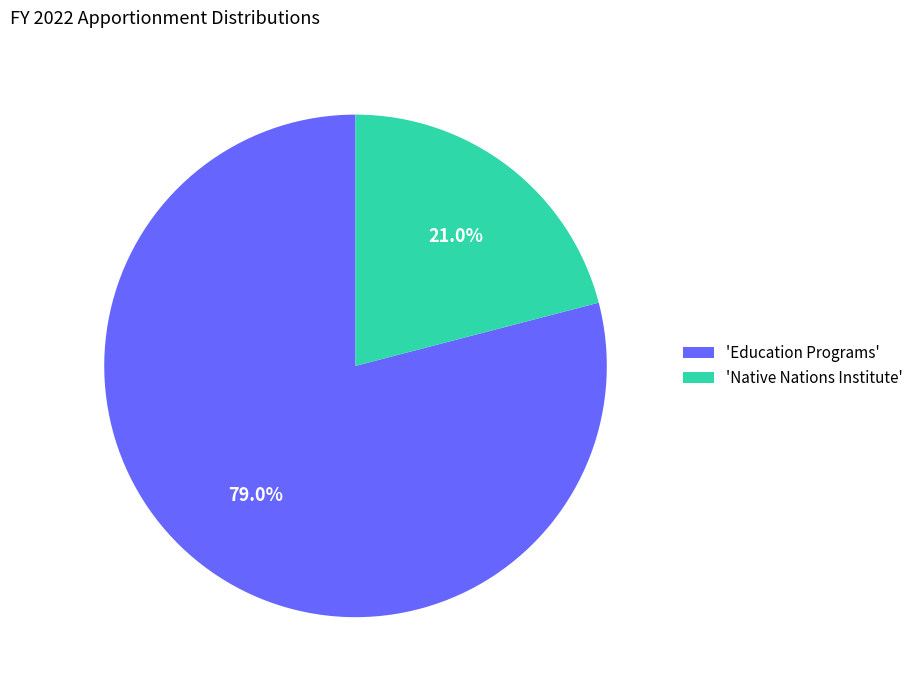

Approximately how many times larger is the value at 'Education Programs' compared to 'Native Nations Institute'?

3.8